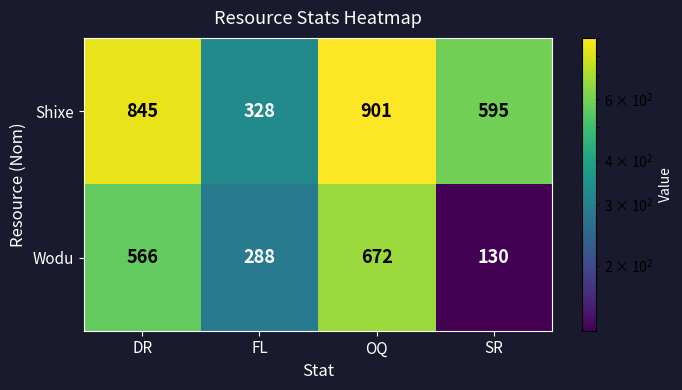

How many values in the Shixe series are below 845?

2